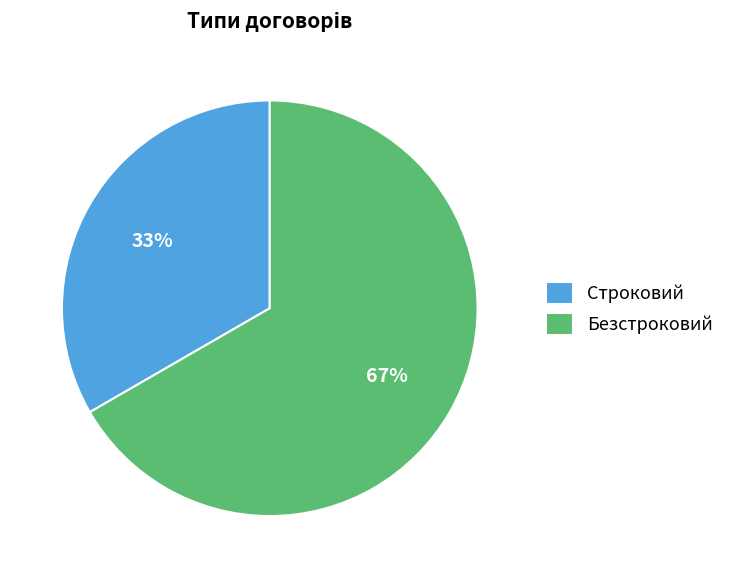

What is the ratio of the value at Строковий to the value at Безстроковий?

0.5